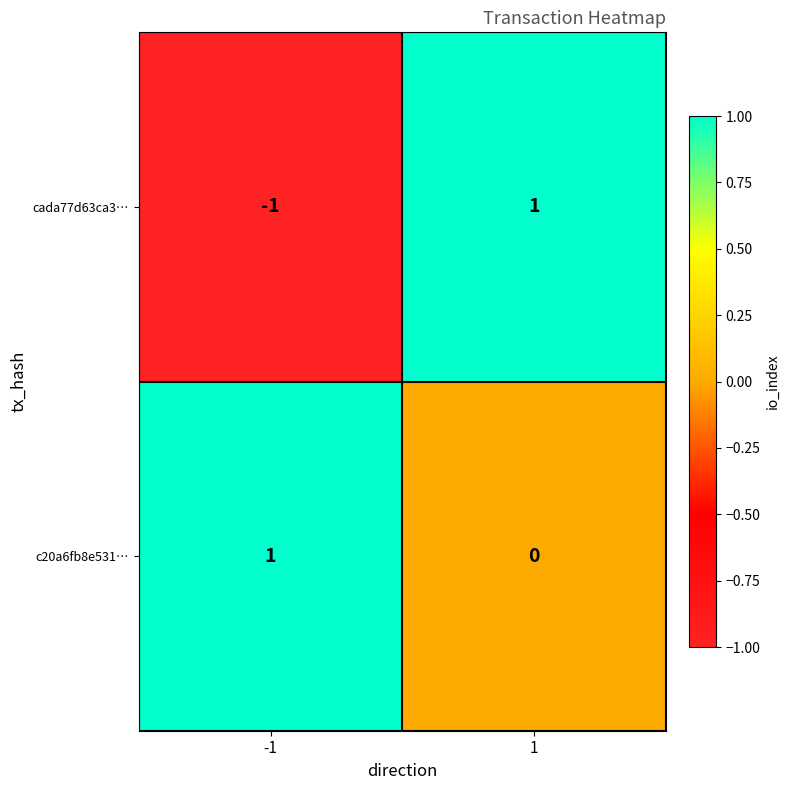

Reading left to right, extract all data points from this chart.

cada77d63ca3…: -1	1
c20a6fb8e531…: 1	0